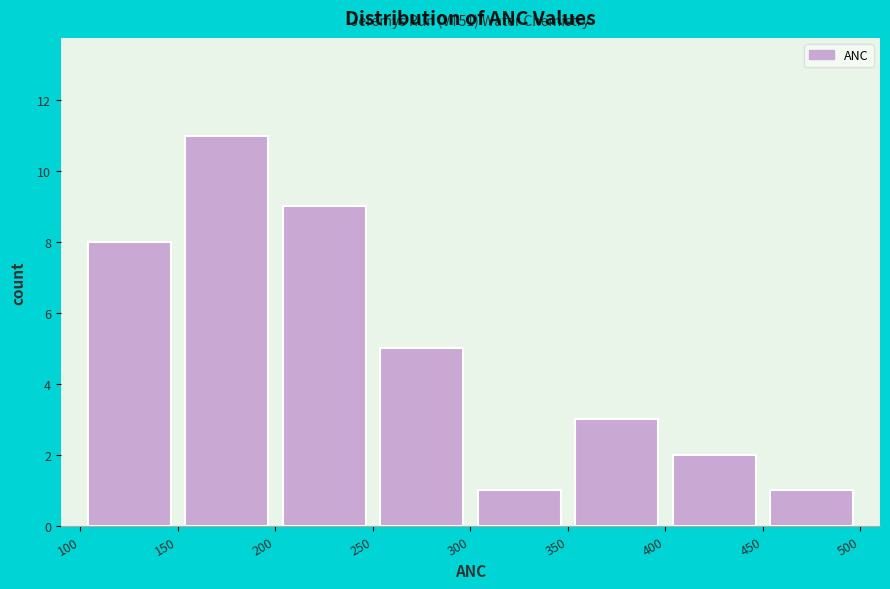

Which range on the x-axis has the tallest bar?

150 to 200